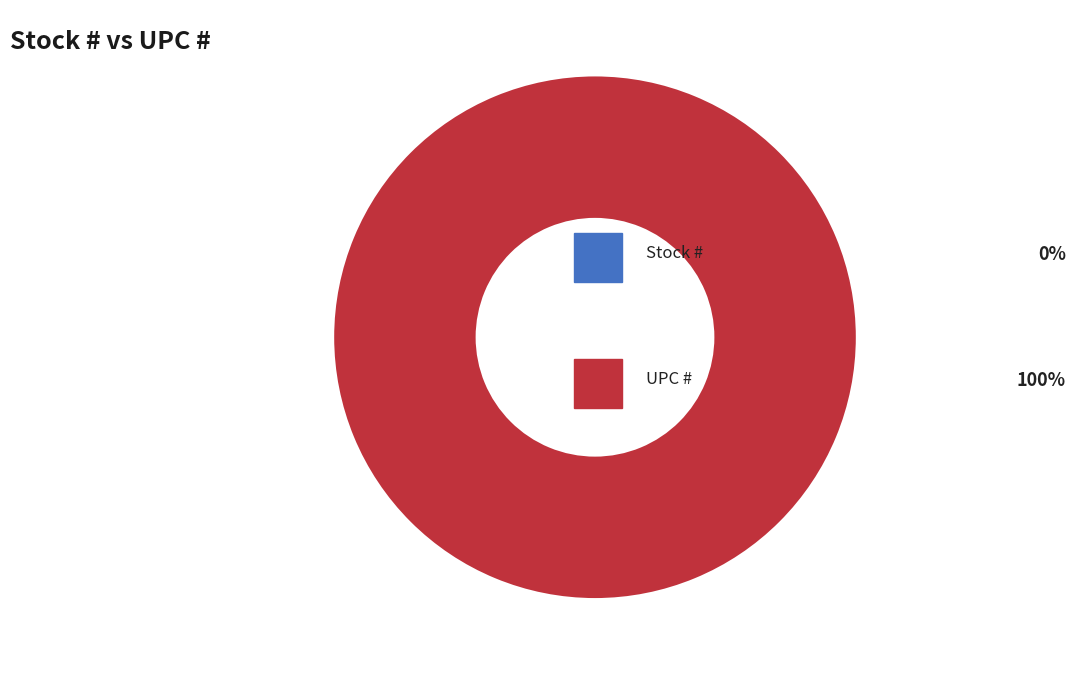

How many segments does this pie chart have?

2